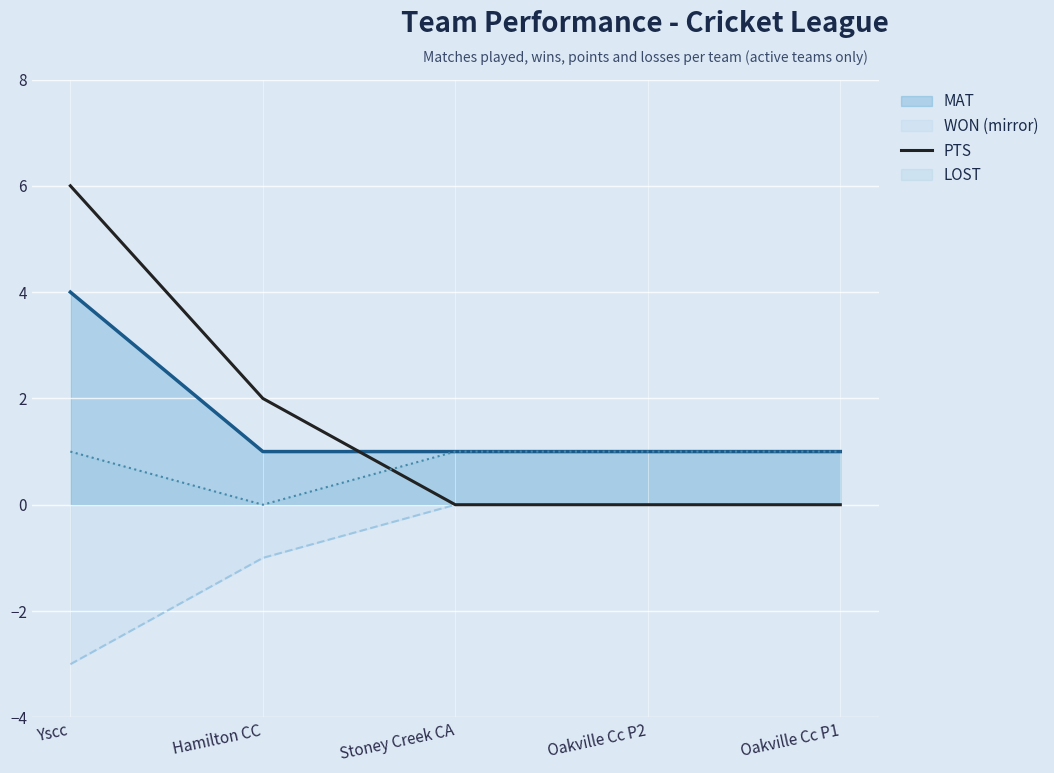

Which series changed the most between Hamilton CC and Stoney Creek CA?

PTS